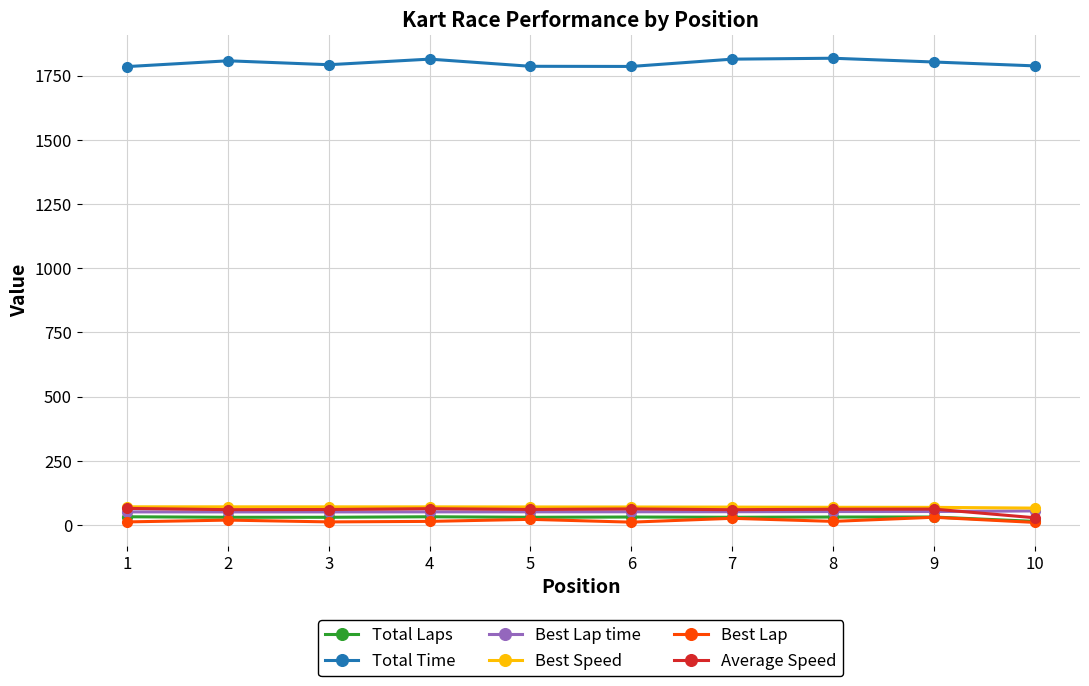

What is the difference between the highest and lowest values at 2?

1788.8